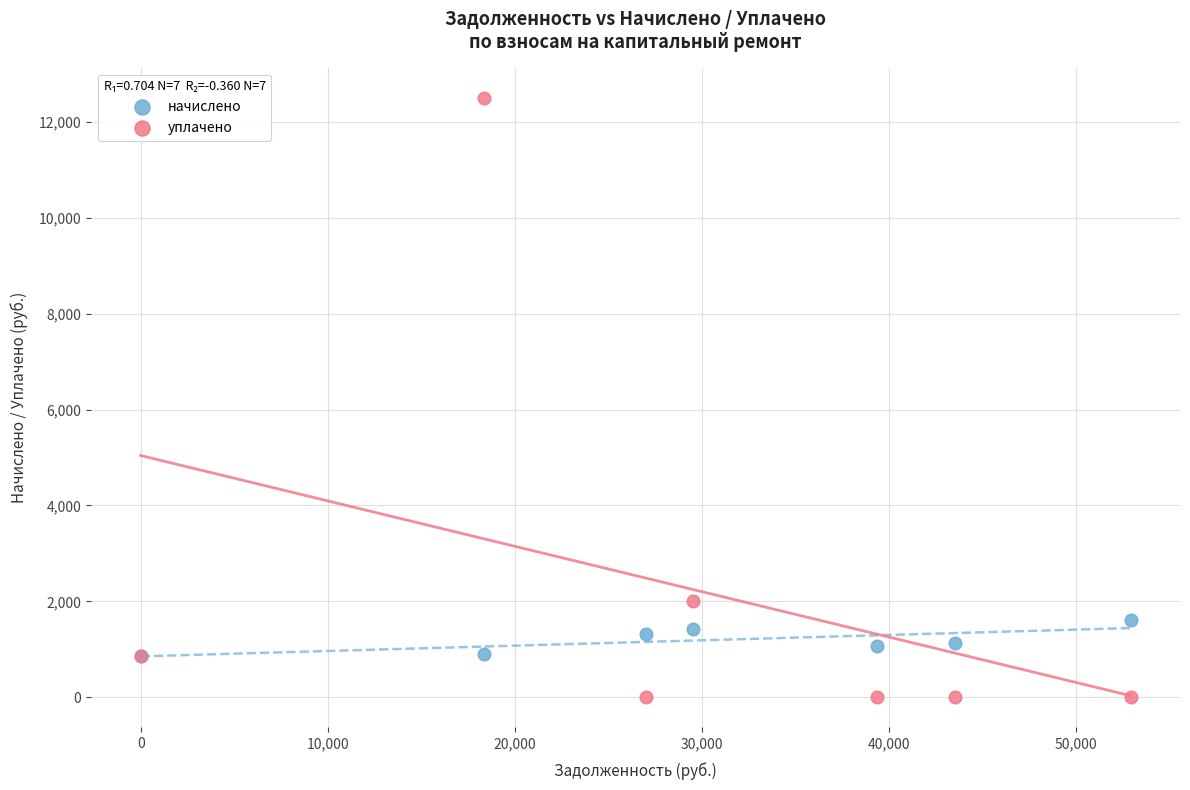

Which series reaches the maximum Y coordinate?

уплачено